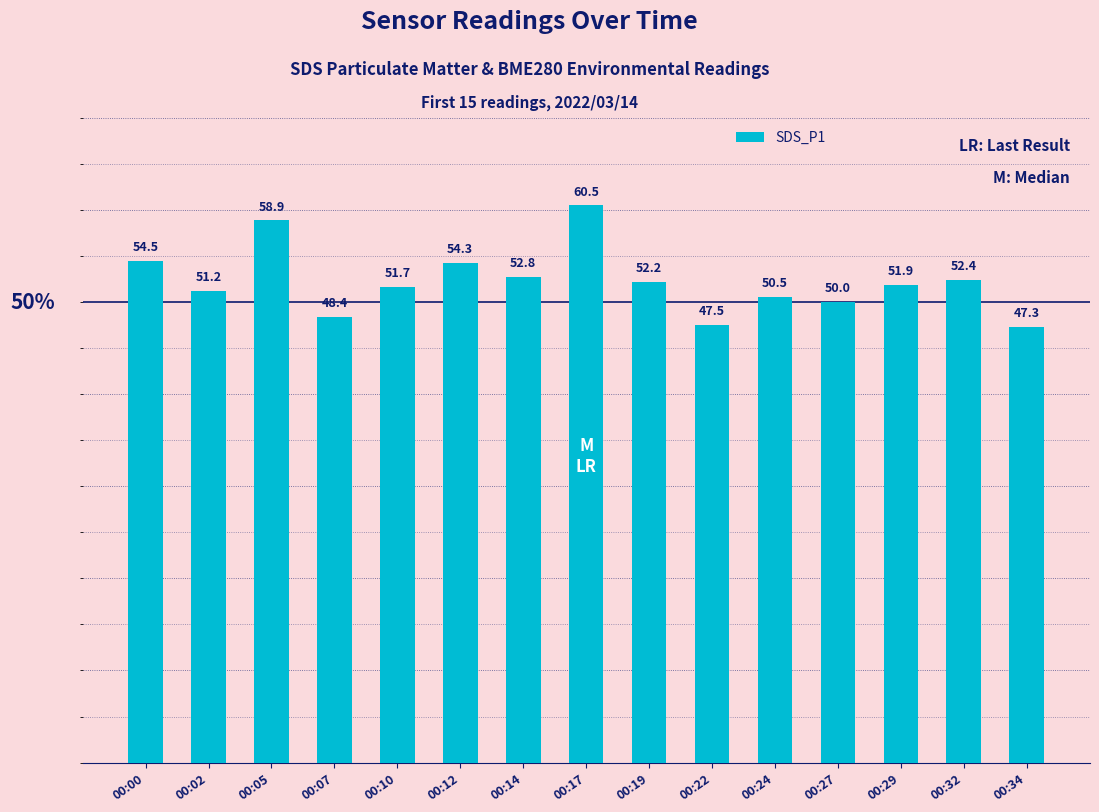

Reading left to right, what are all the values shown in this chart?

00:00=54.5	00:02=51.2	00:05=58.9	00:07=48.4	00:10=51.7	00:12=54.3	00:14=52.8	00:17=60.5	00:19=52.2	00:22=47.5	00:24=50.5	00:27=50.0	00:29=51.9	00:32=52.4	00:34=47.3